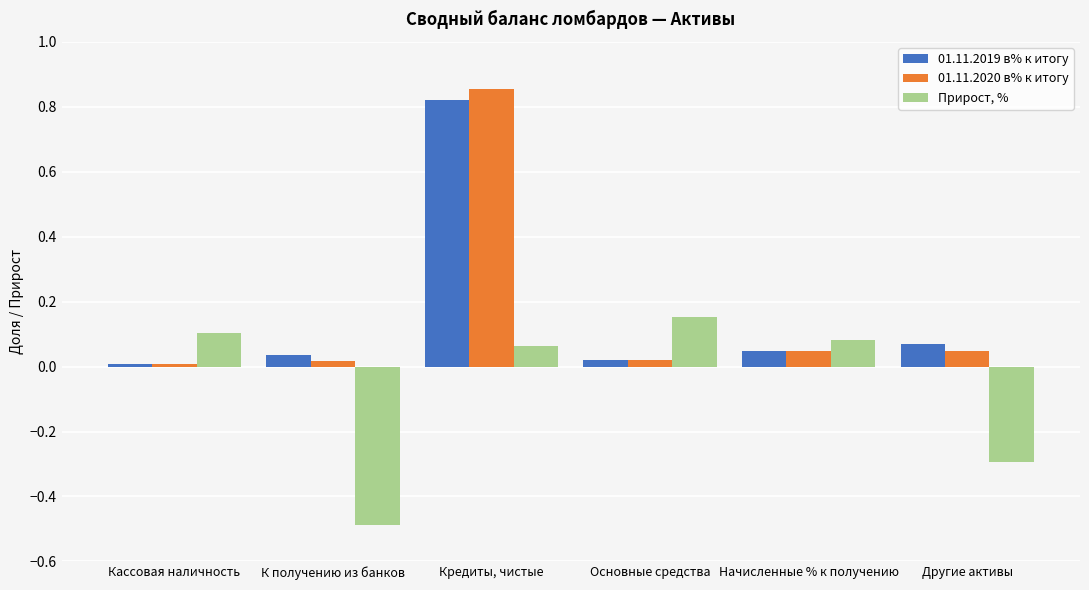

Which series has the largest range (max minus min)?

01.11.2020 в% к итогу